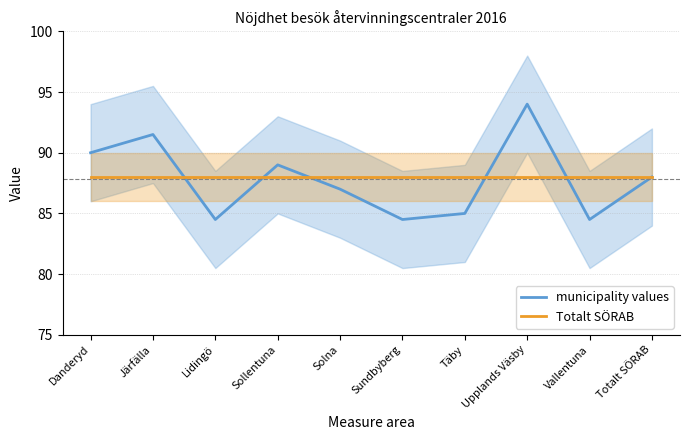

List the labels in order of Totalt SÖRAB value, smallest first.

Danderyd, Järfälla, Lidingö, Sollentuna, Solna, Sundbyberg, Täby, Upplands Väsby, Vallentuna, Totalt SÖRAB